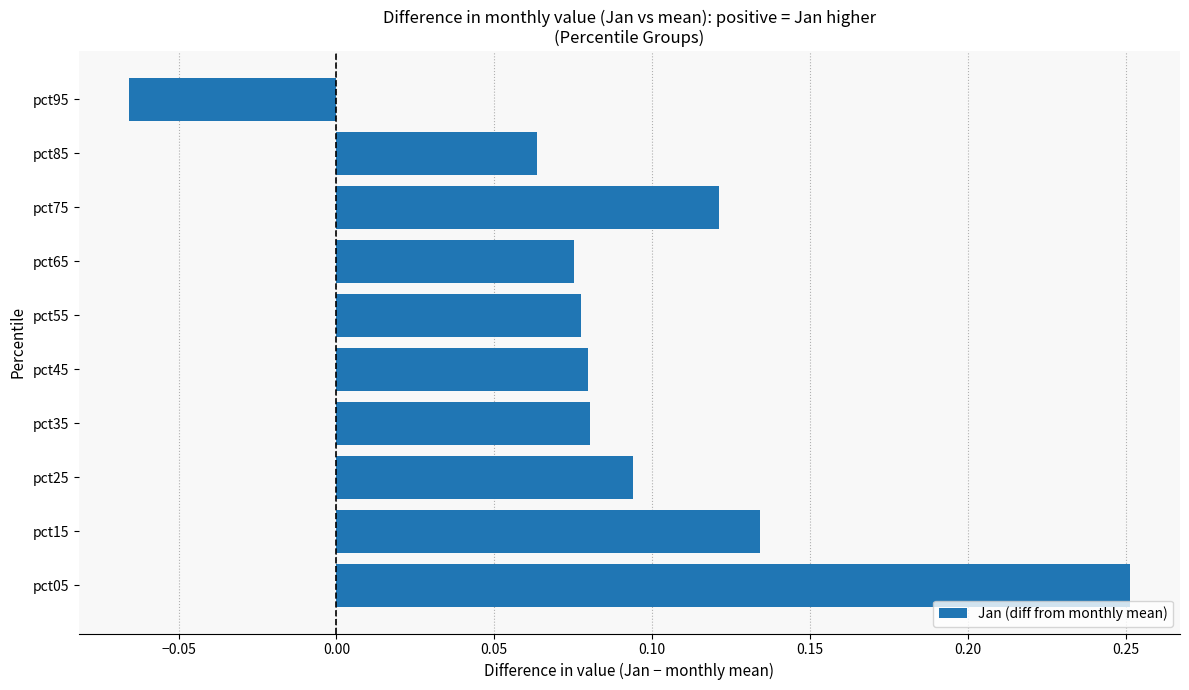

Which has a higher value, pct25 or pct95?

pct25